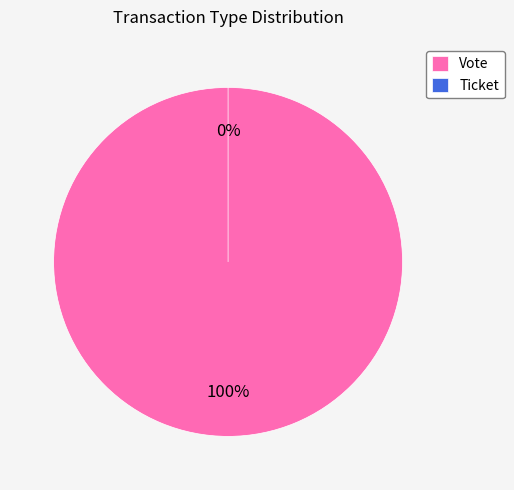

What is the change in value from Vote to Ticket?

-1